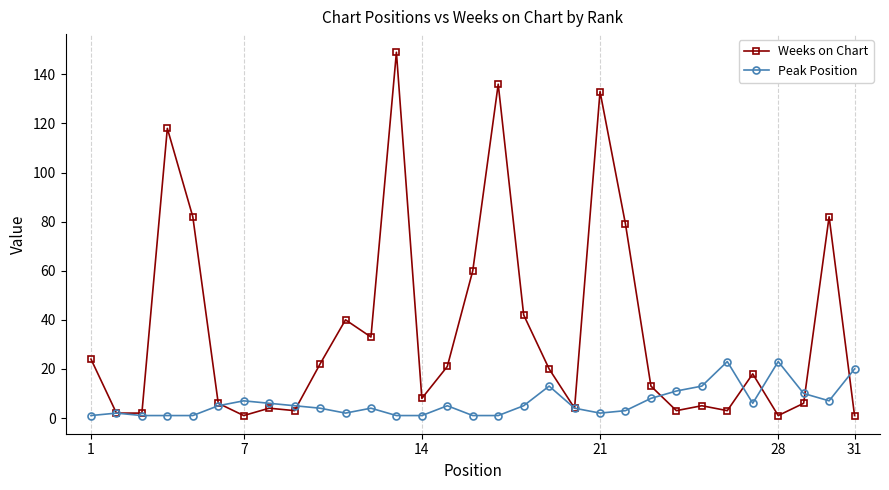

What is the difference between the maximum and second lowest values in the Weeks on Chart series?

148